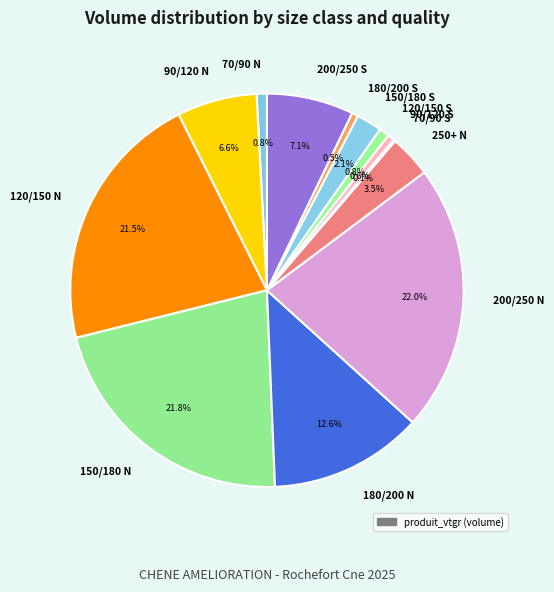

Is there any slice that represents more than half of the pie?

No